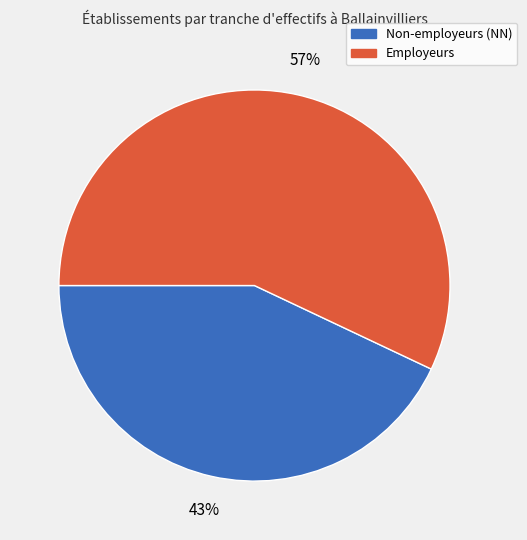

To the nearest percent, what is the average slice percentage?

50%